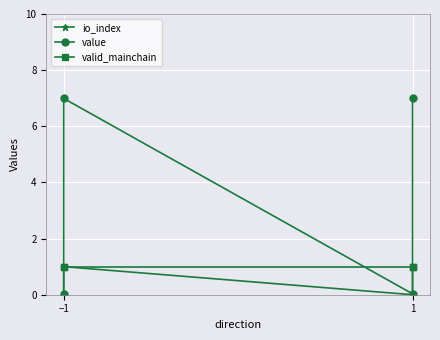

List the series in order of their overall mean, lowest first.

io_index, valid_mainchain, value